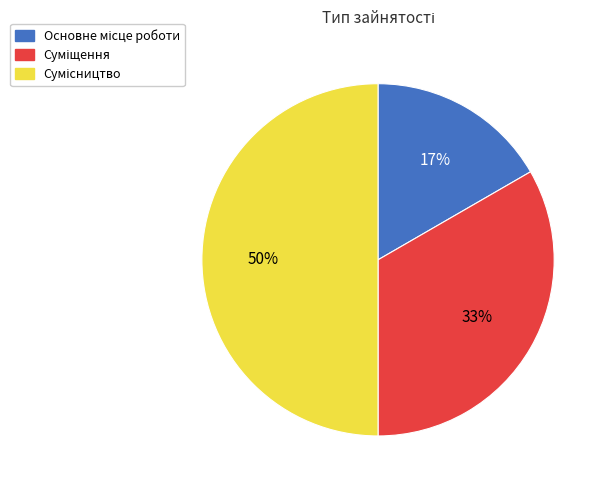

To the nearest percent, what is the average slice percentage?

33%